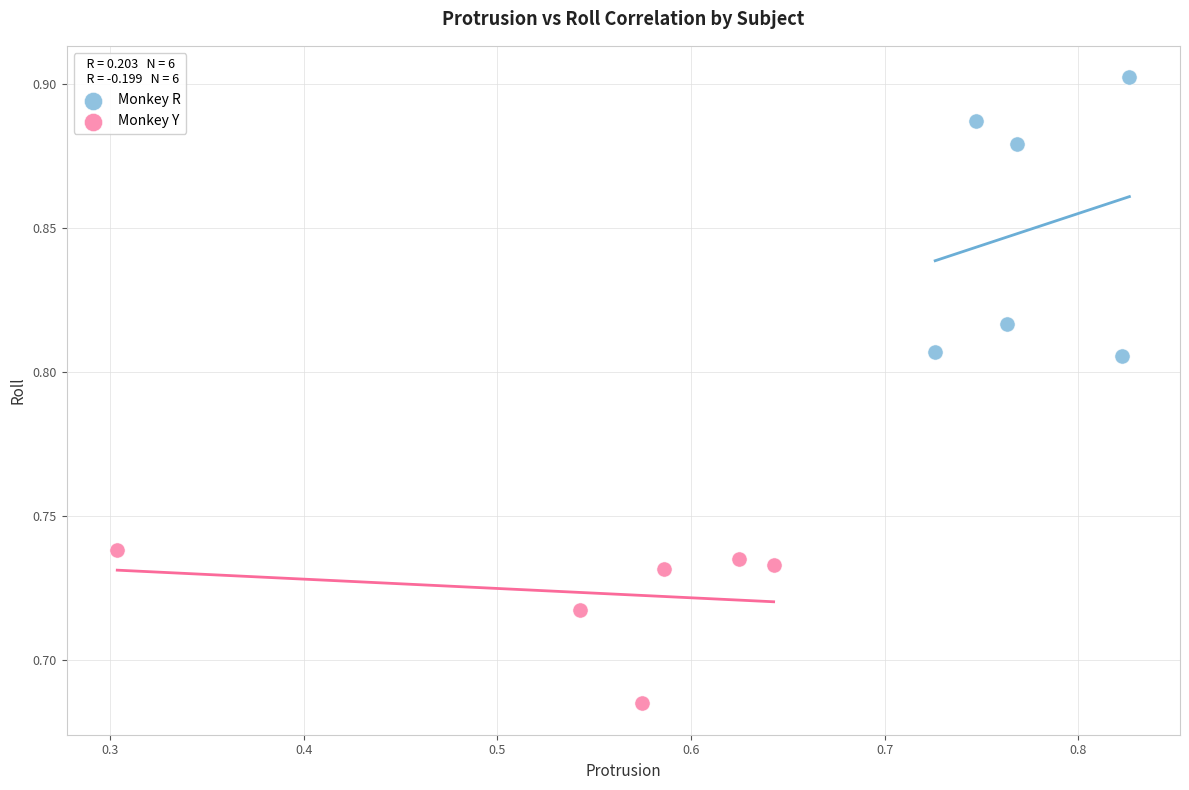

Which series contains the lowest Y value?

Monkey Y